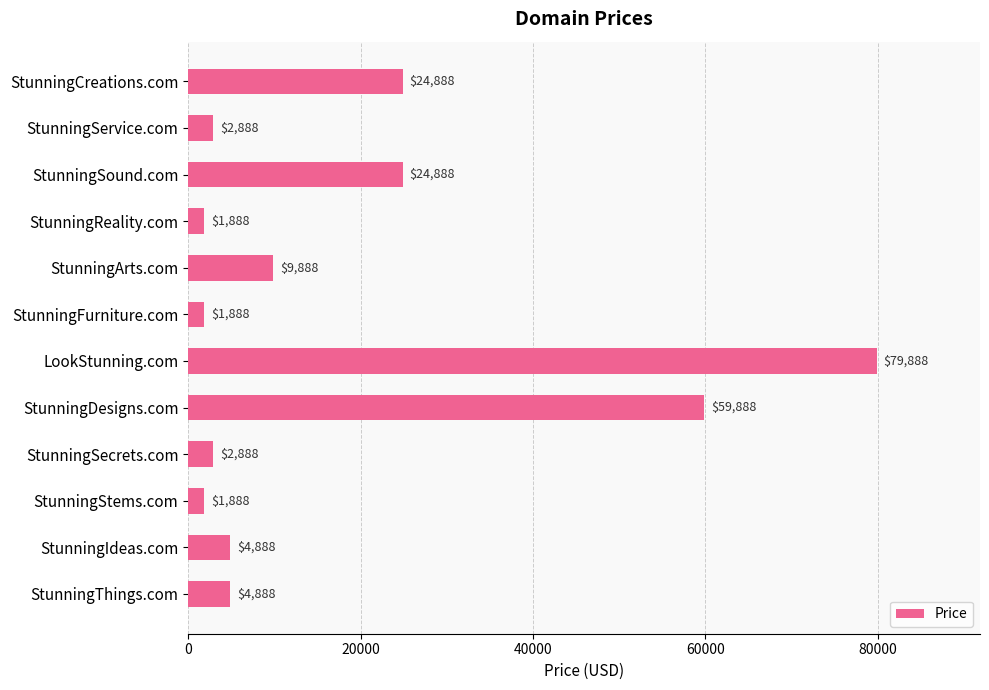

Is it true that the value at StunningDesigns.com is 35246?

False